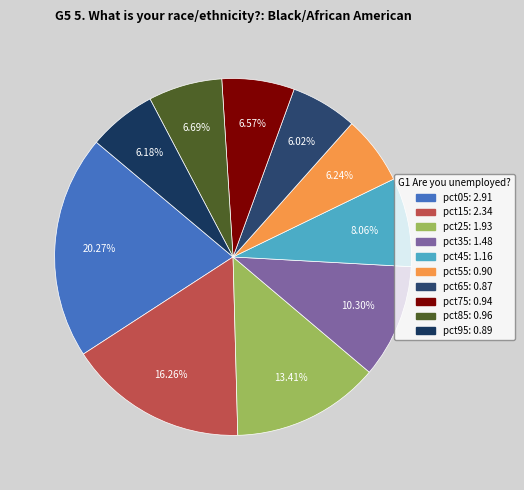

What percentage is the pct65 slice, to the nearest percent?

6%